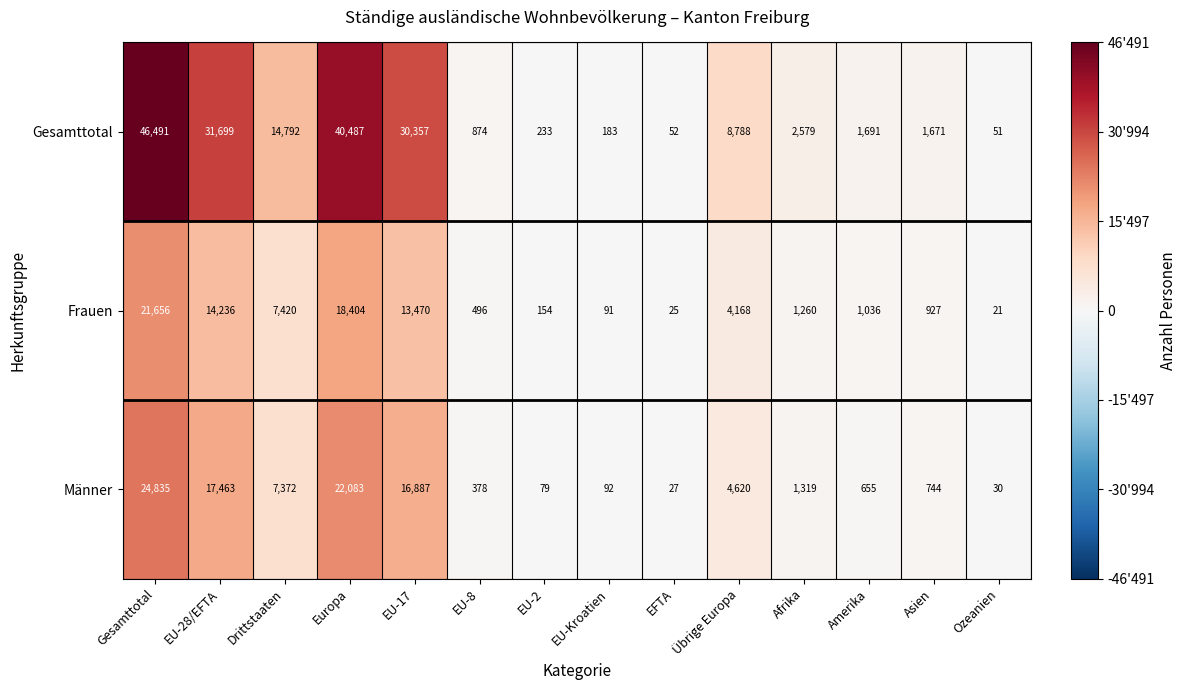

At which category is the sum across all series the highest?

Gesamttotal